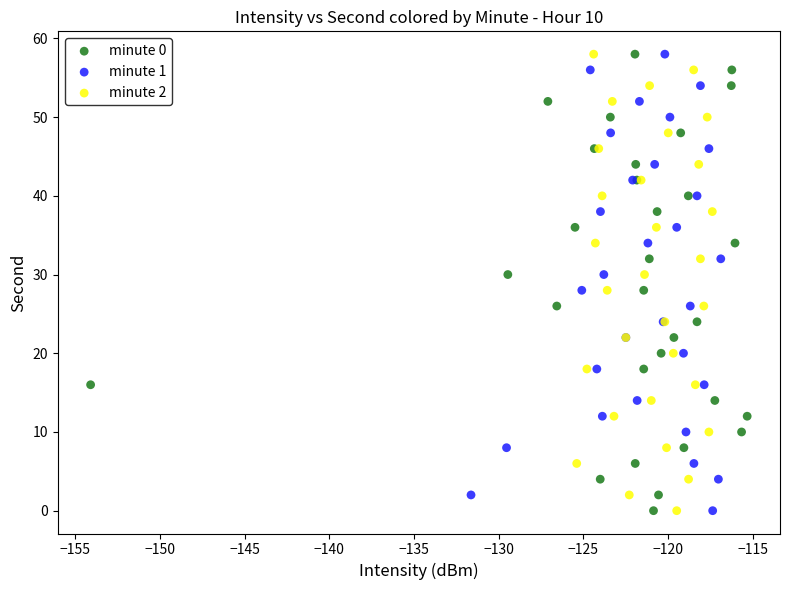

What are all the series names shown in the legend?

minute 0, minute 1, minute 2